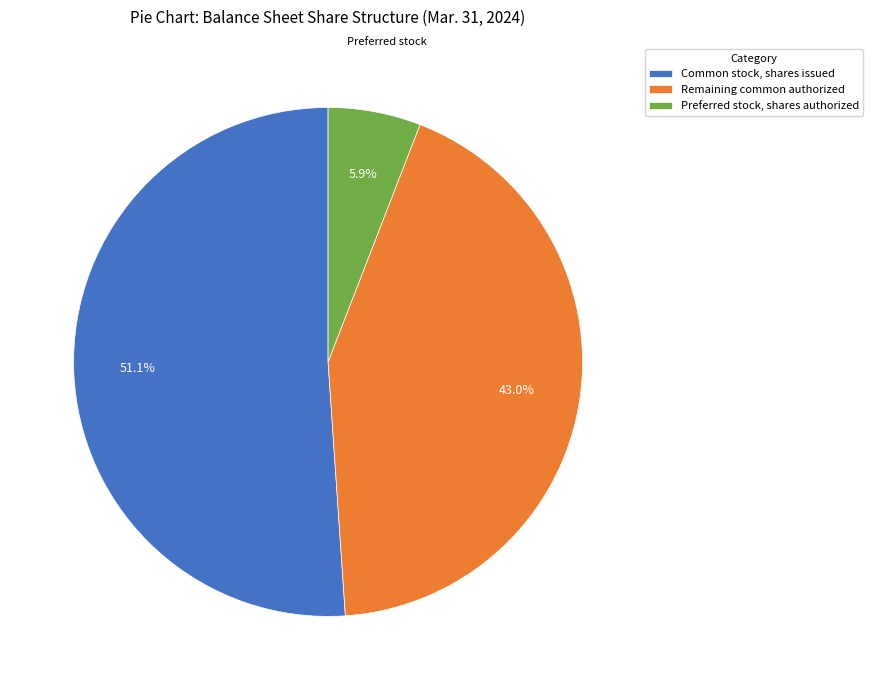

To the nearest percent, what percentage of the pie is Common stock, shares issued?

51%